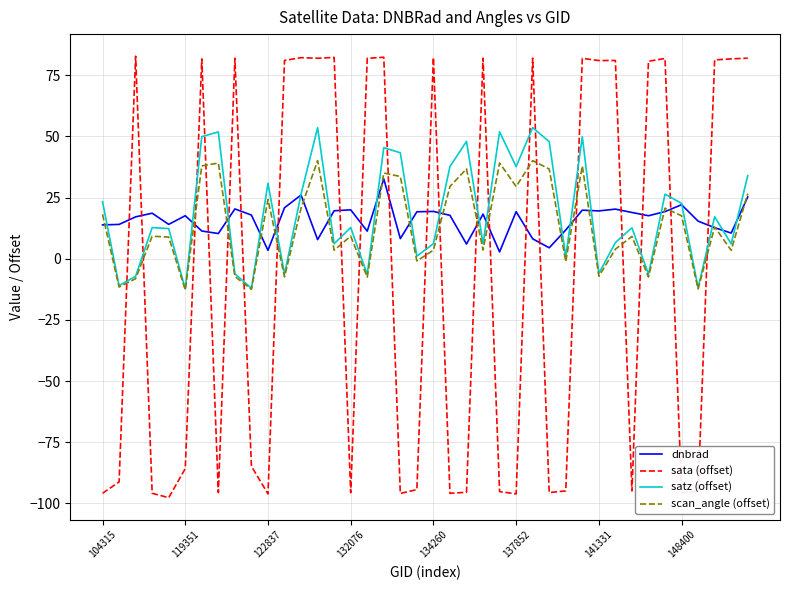

What is the minimum value shown in the chart?

-97.7